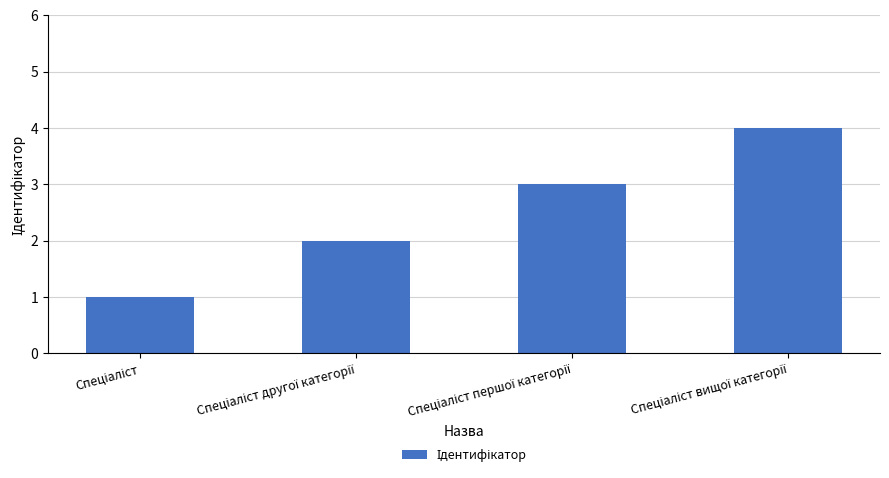

What is the maximum value shown in the chart?

4